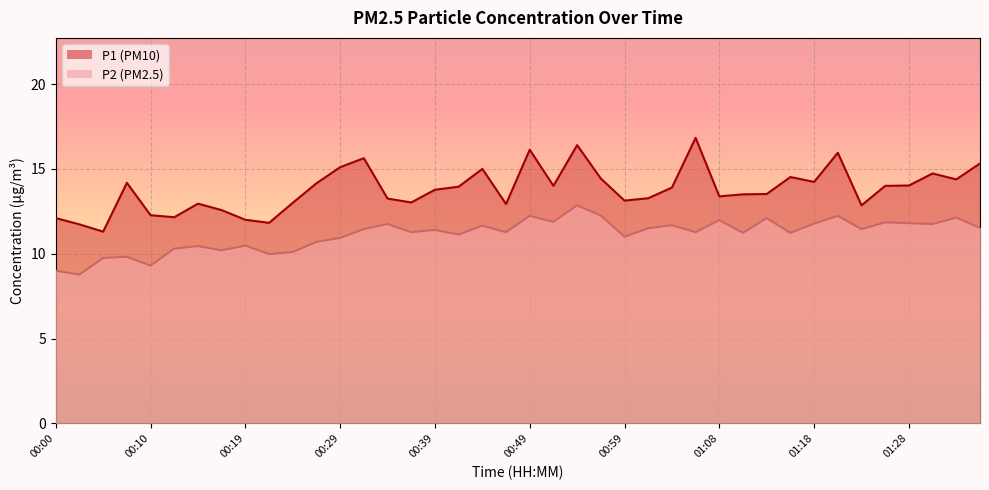

How many data points does each series have?

40